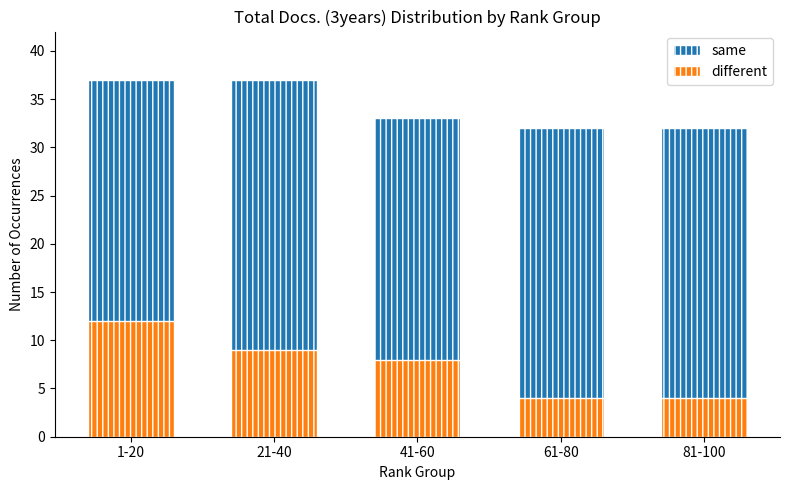

At how many categories does at least one series exceed 14?

5